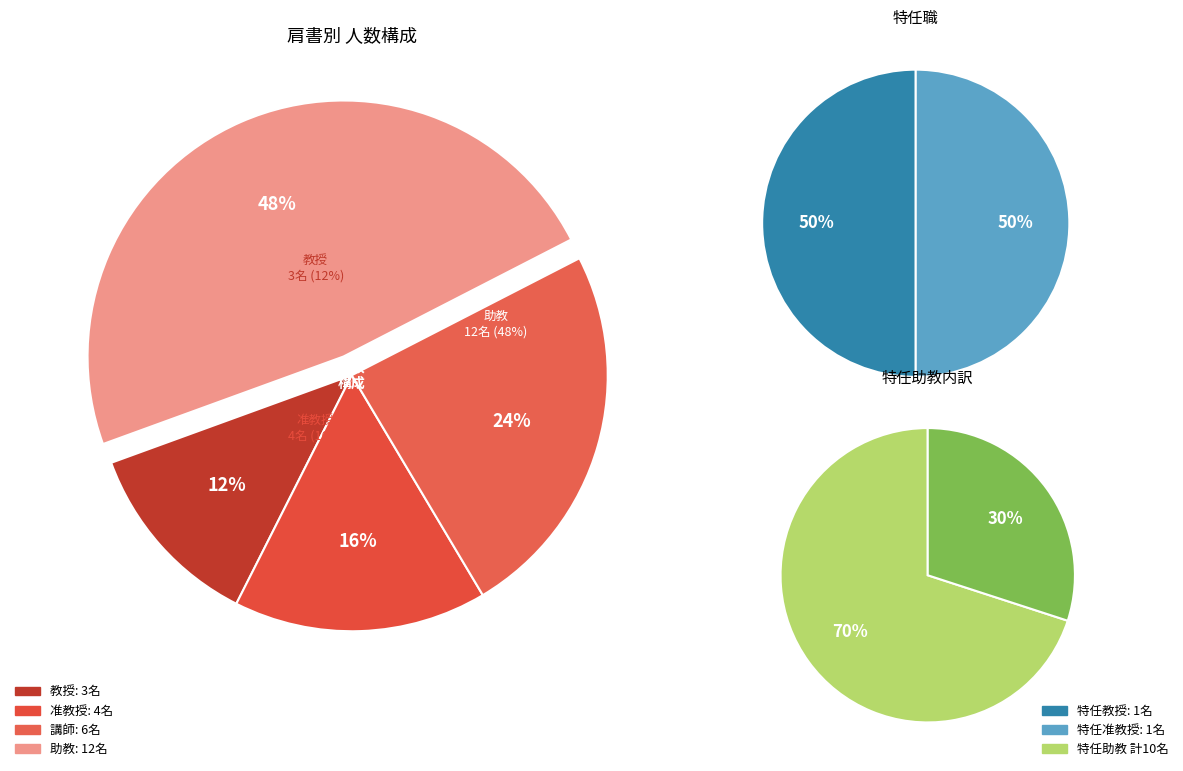

Which slice is the largest?

助教